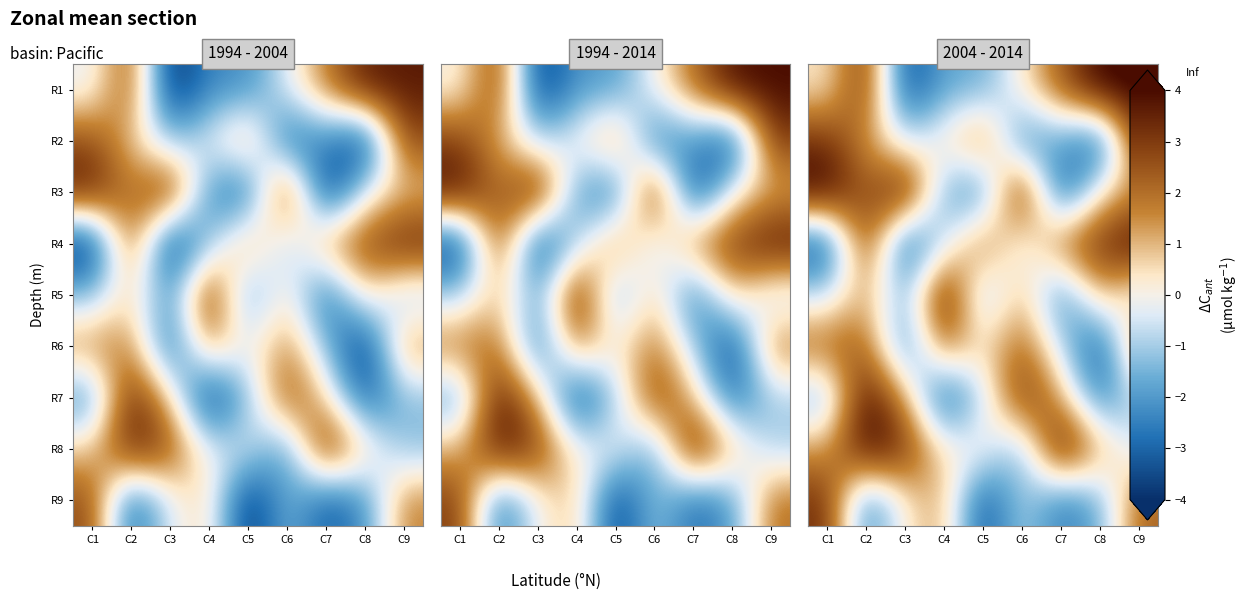

What is the difference between the second highest and minimum values in the R1 series?

8.0